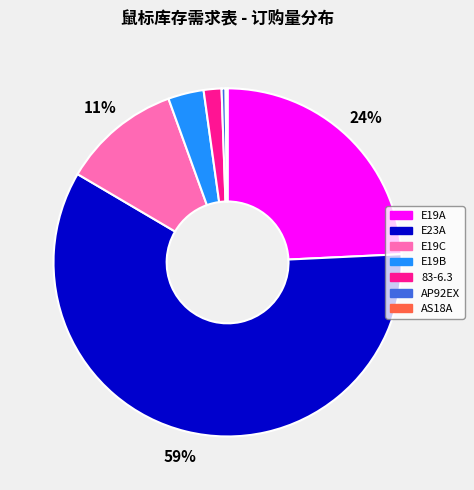

To the nearest percent, what is the average slice percentage?

14%